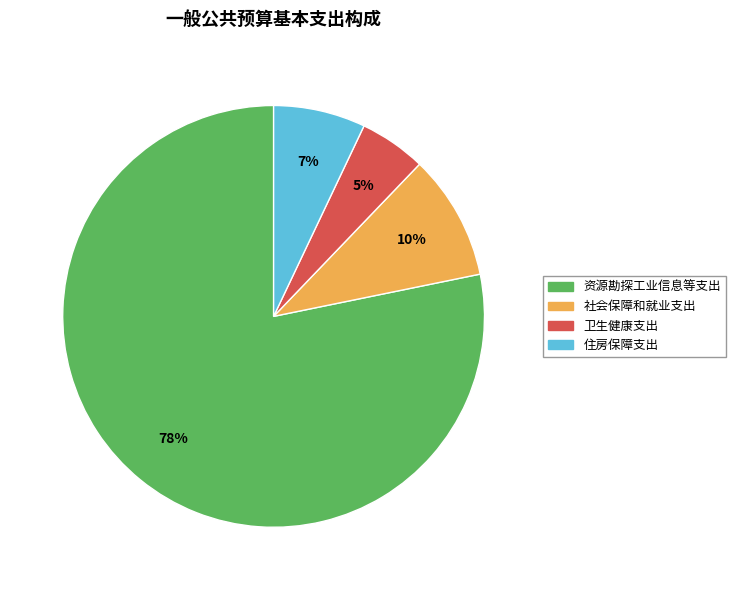

To the nearest percent, what is the difference between the 卫生健康支出 and 资源勘探工业信息等支出 slice percentages?

73%